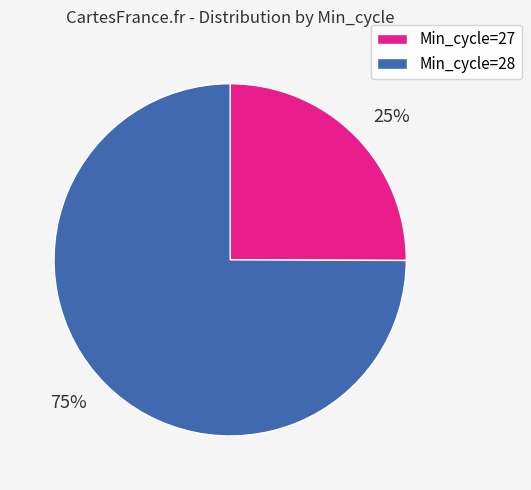

To the nearest percent, what portion does Min_cycle=28 represent?

75%